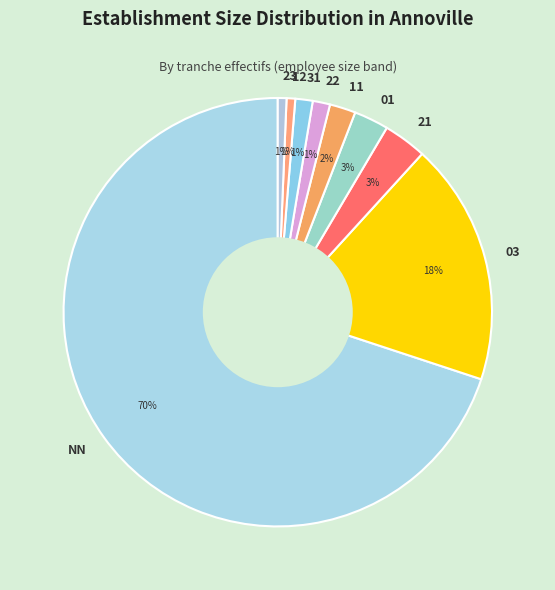

Which category has the biggest portion of the pie?

NN